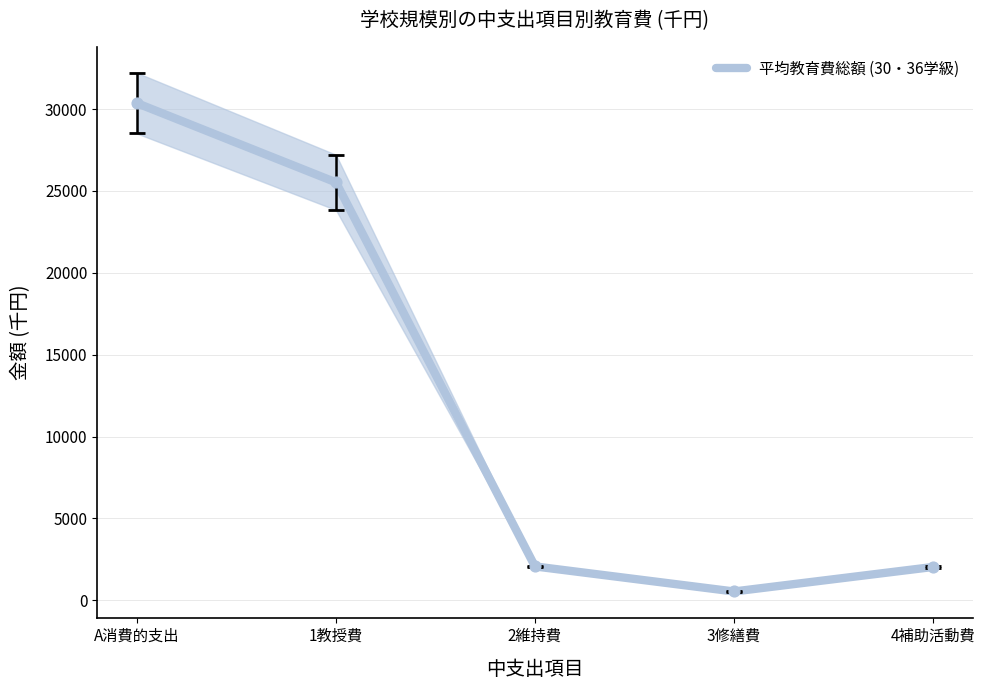

Approximately how many times larger is the value at 1教授費 compared to 4補助活動費?

12.5